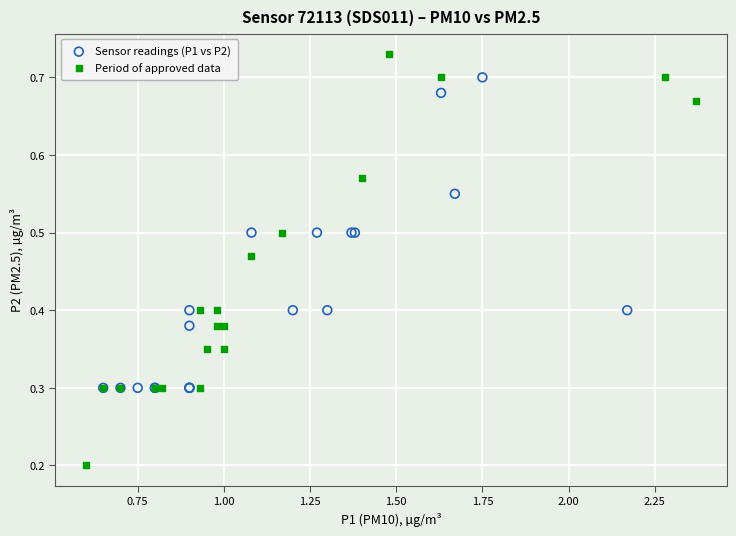

Which series has the largest Y range (max minus min)?

Period of approved data